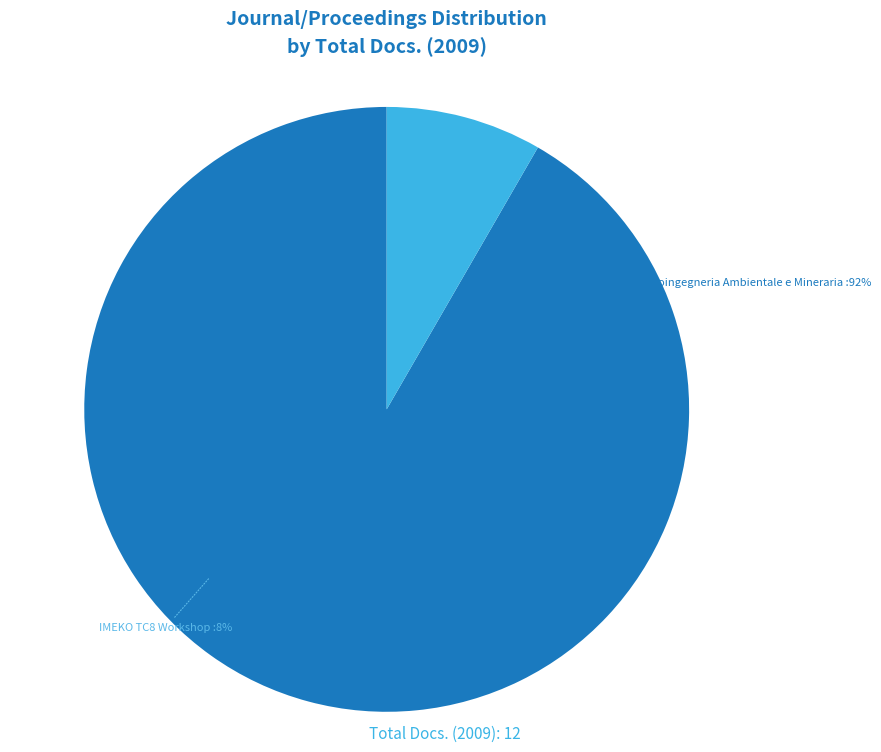

How many slices are in this pie chart?

2